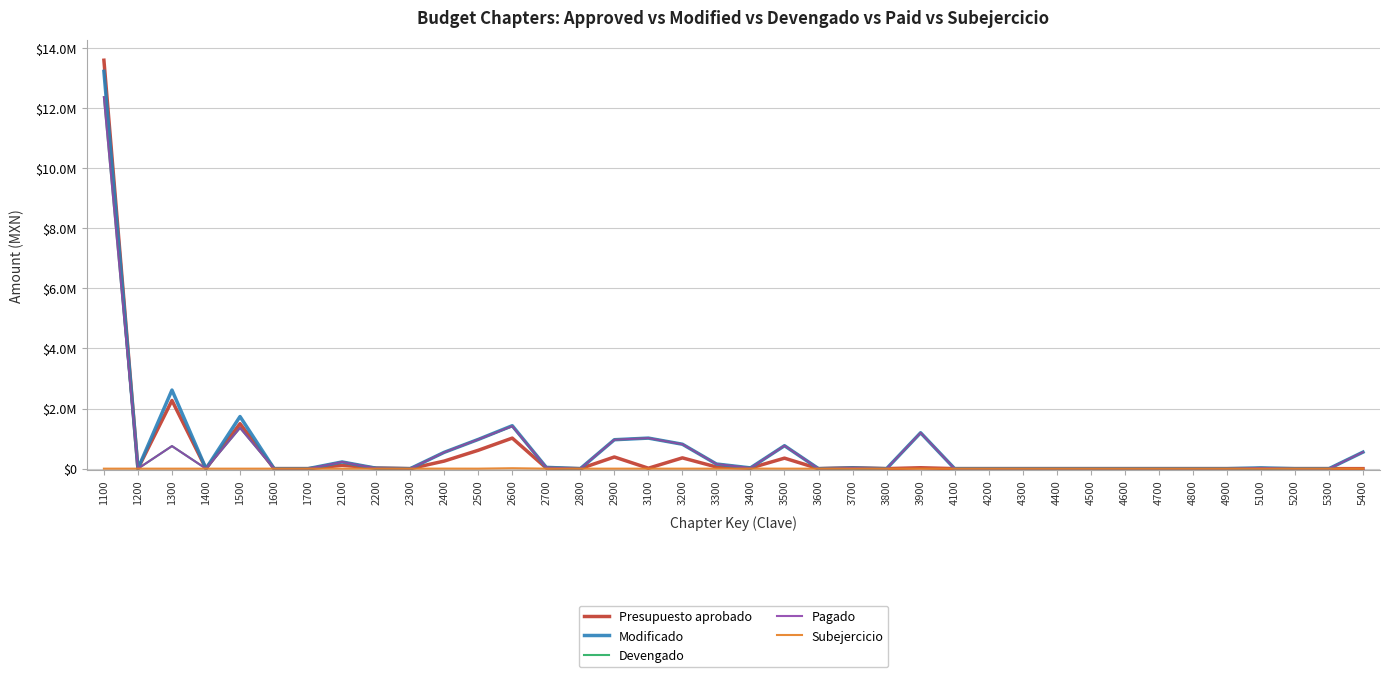

What is the maximum value for Modificado?

13219118.9